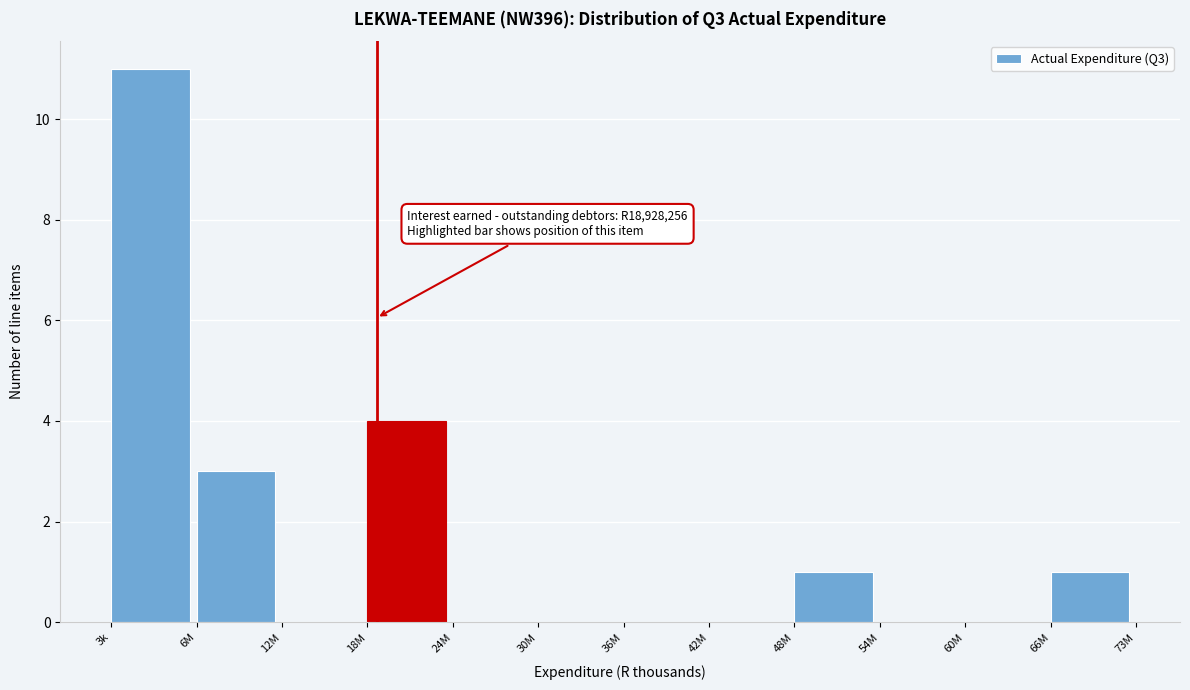

Reading left to right, what are all the values shown in this chart?

3k=11	6M=3	12M=0	18M=4	24M=0	30M=0	36M=0	42M=0	48M=1	54M=0	60M=0	66M=1